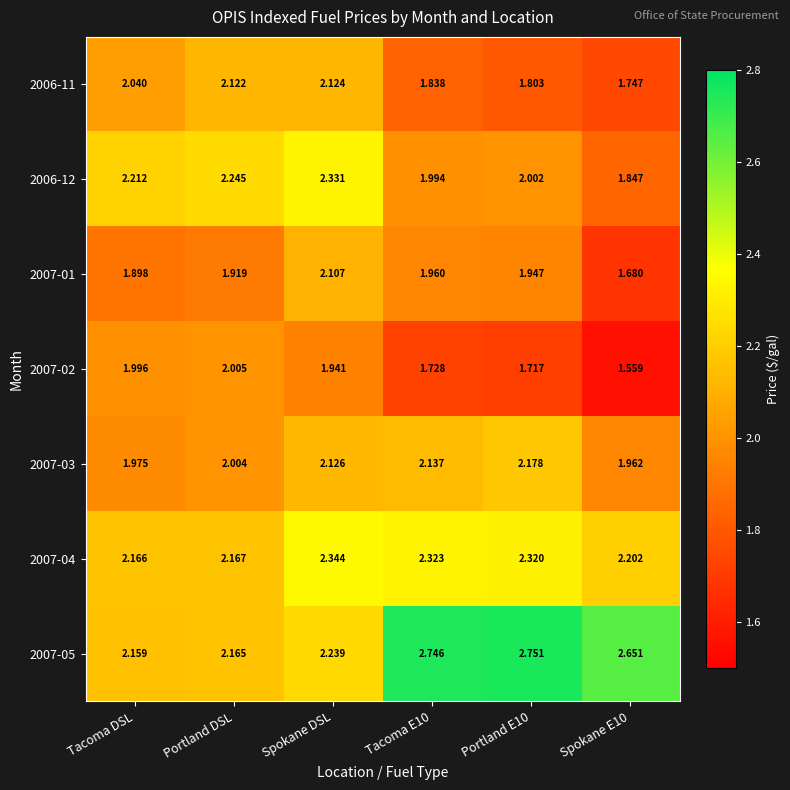

At which category is the sum across all series the highest?

Spokane DSL